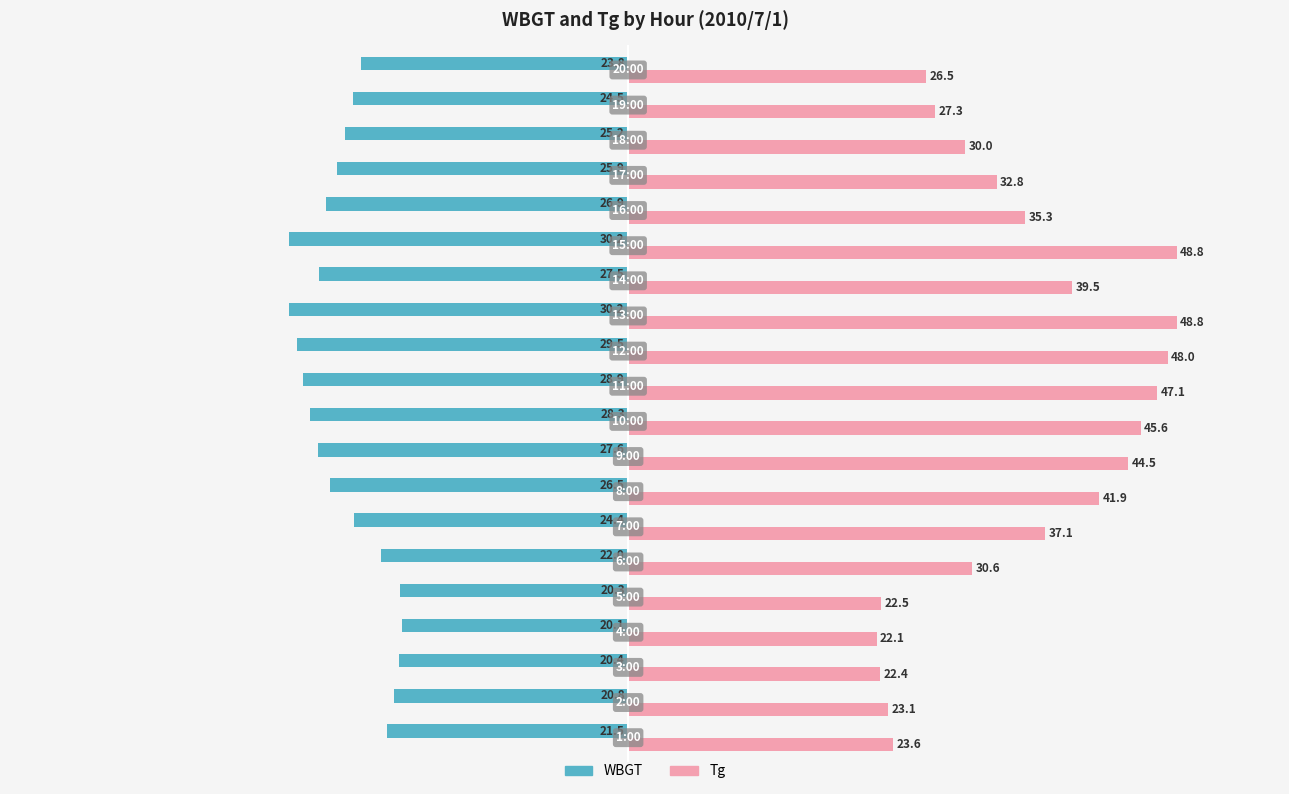

What is the difference between the second highest and second lowest values in the Tg series?

26.4